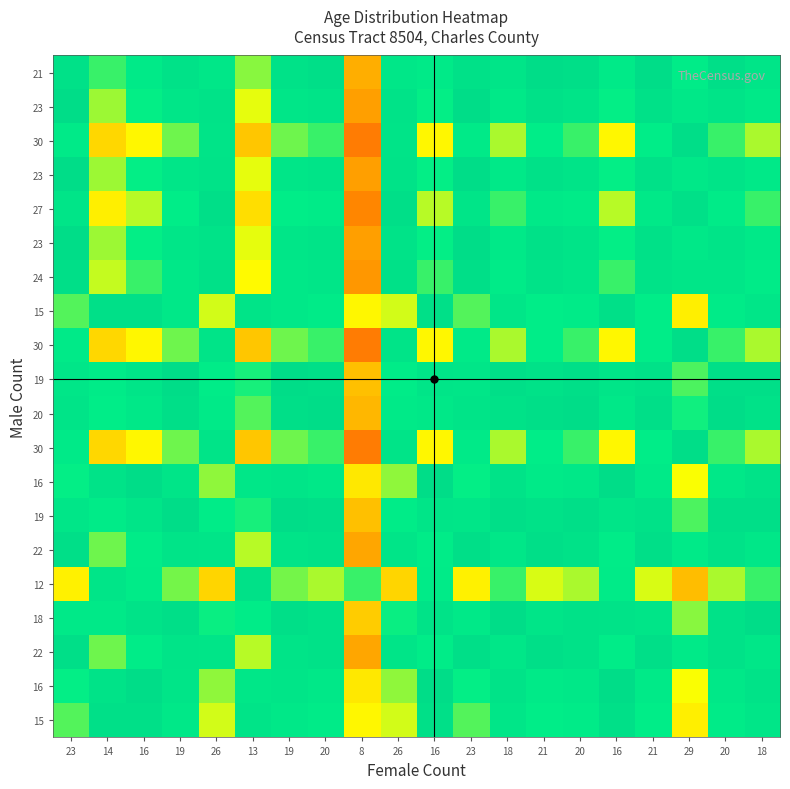

What is the total value across all series at 29?

1445.2